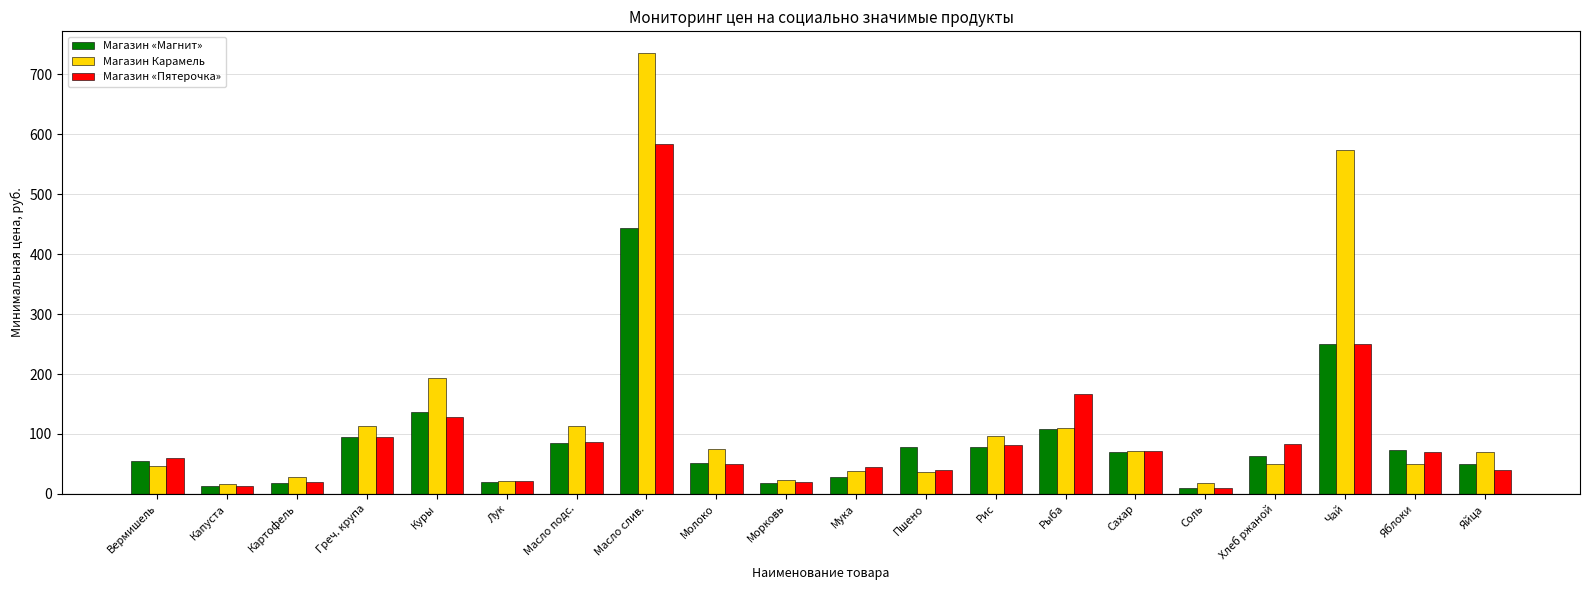

Where does the Магазин «Магнит» series first go above 69?

Греч. крупа